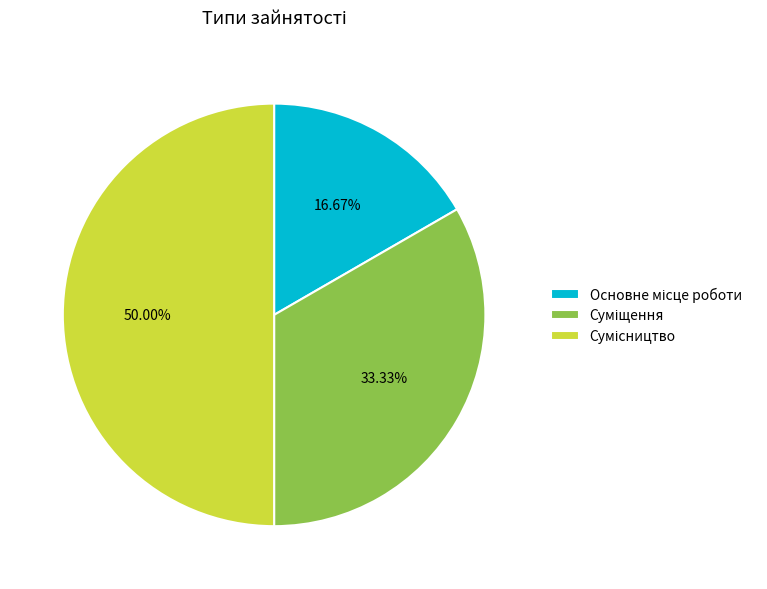

Rank the categories by value from lowest to highest.

Основне місце роботи, Суміщення, Сумісництво